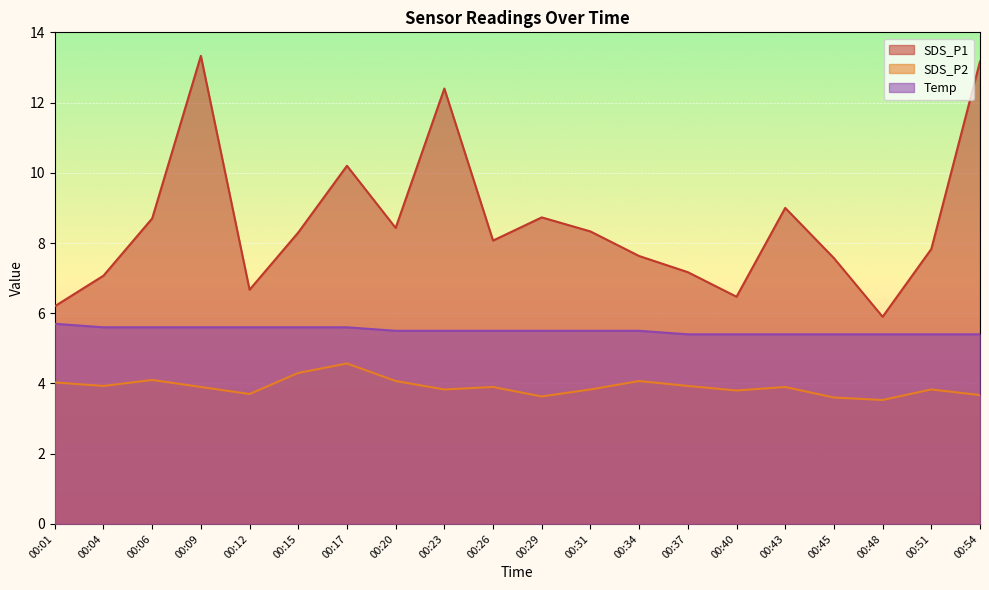

How many distinct data groups are displayed?

3